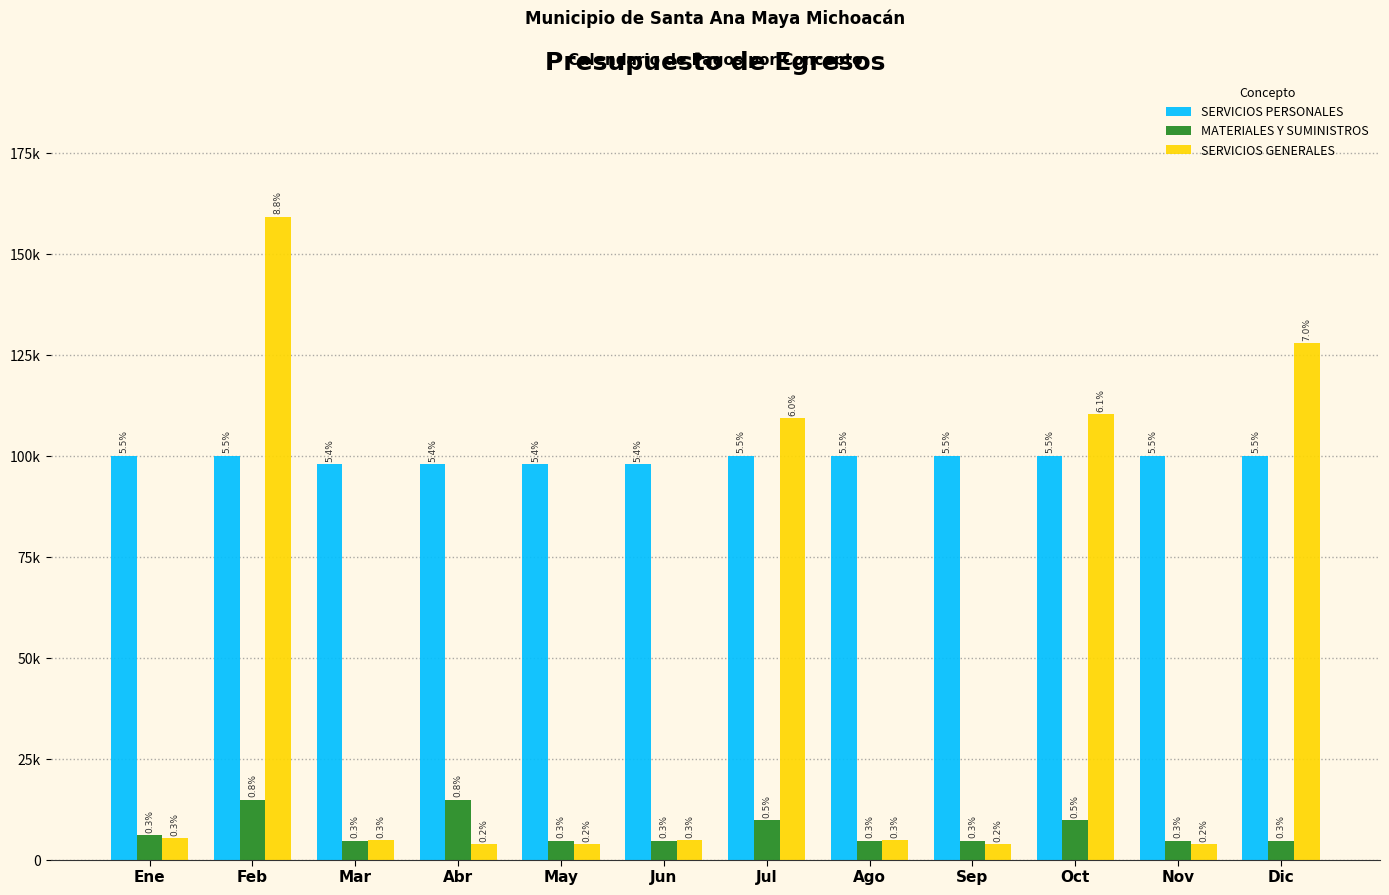

What is the sum of the SERVICIOS GENERALES values at Mar and May?

8542.0